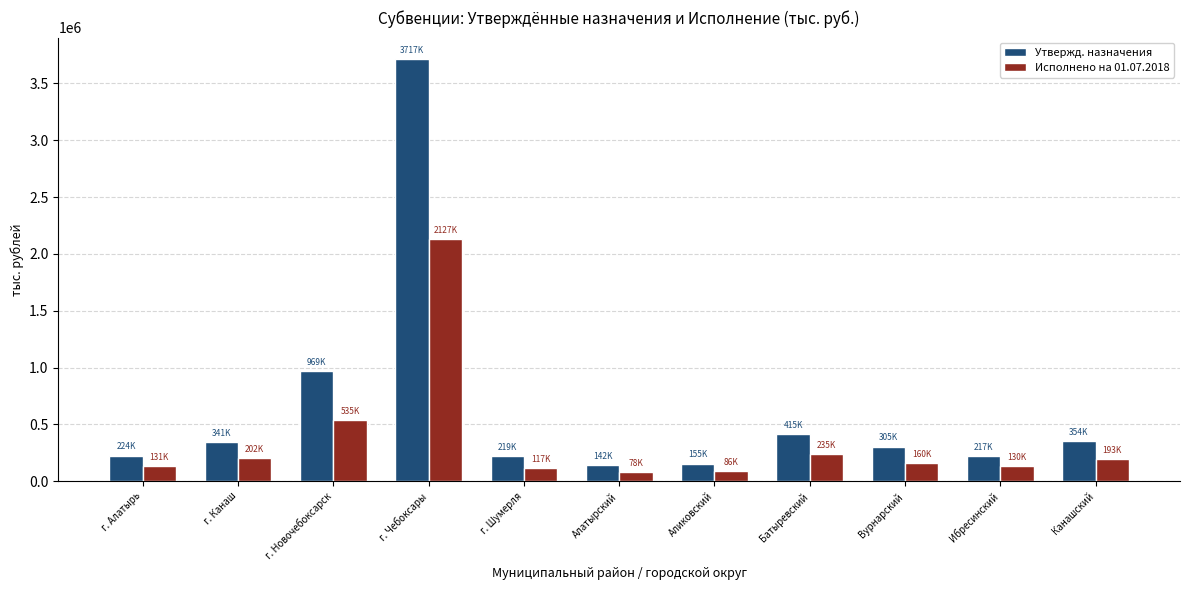

What is the average value of the Утвержд. назначения series?

641670.8